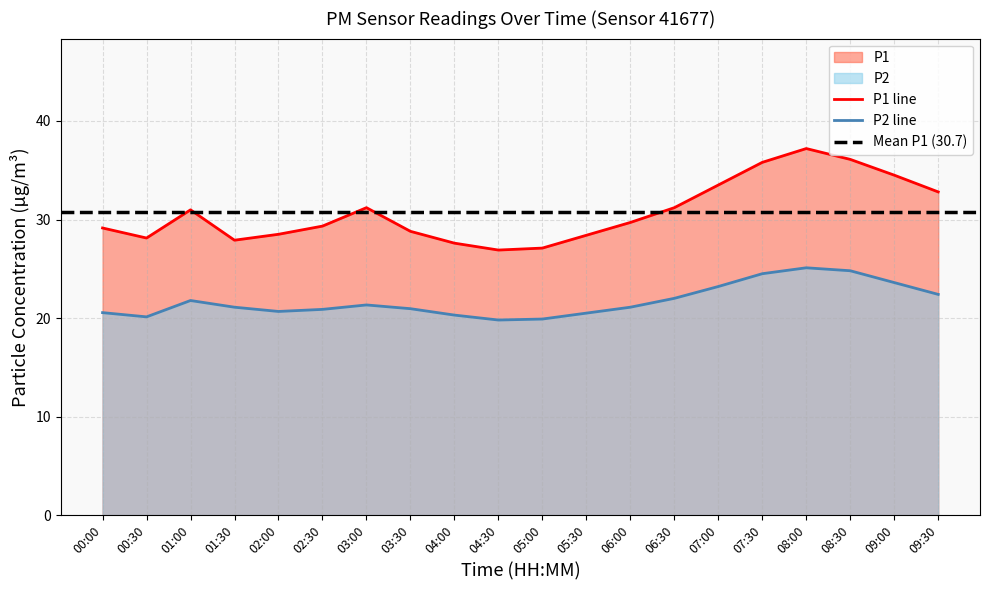

Which category has the highest value across all series?

08:00